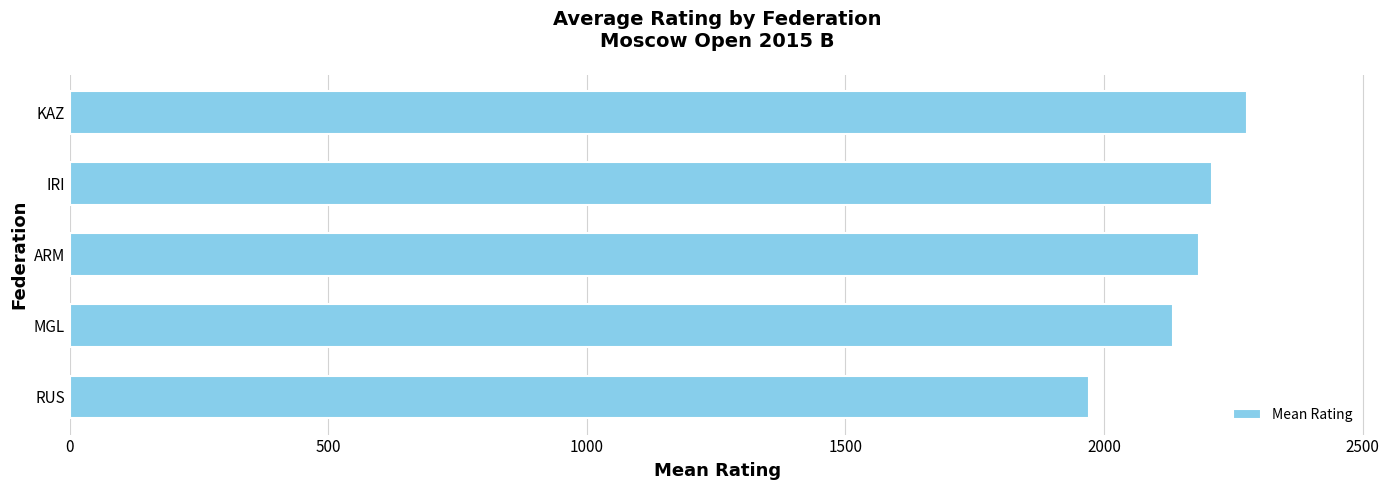

What is the difference between the maximum and minimum values?

306.8